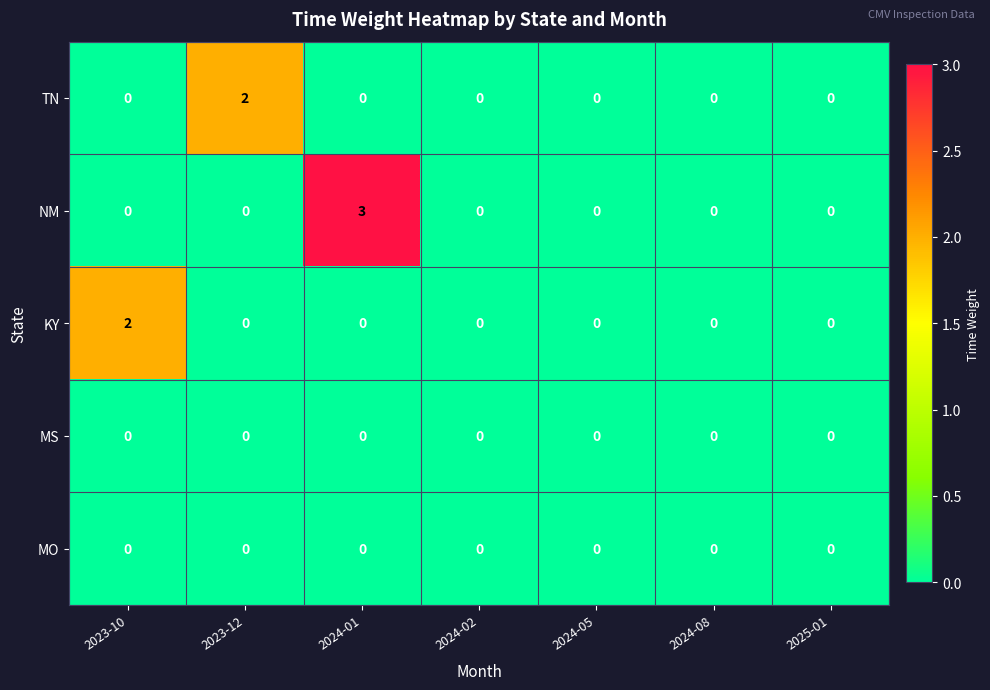

Which label corresponds to the largest value in the chart?

2024-01